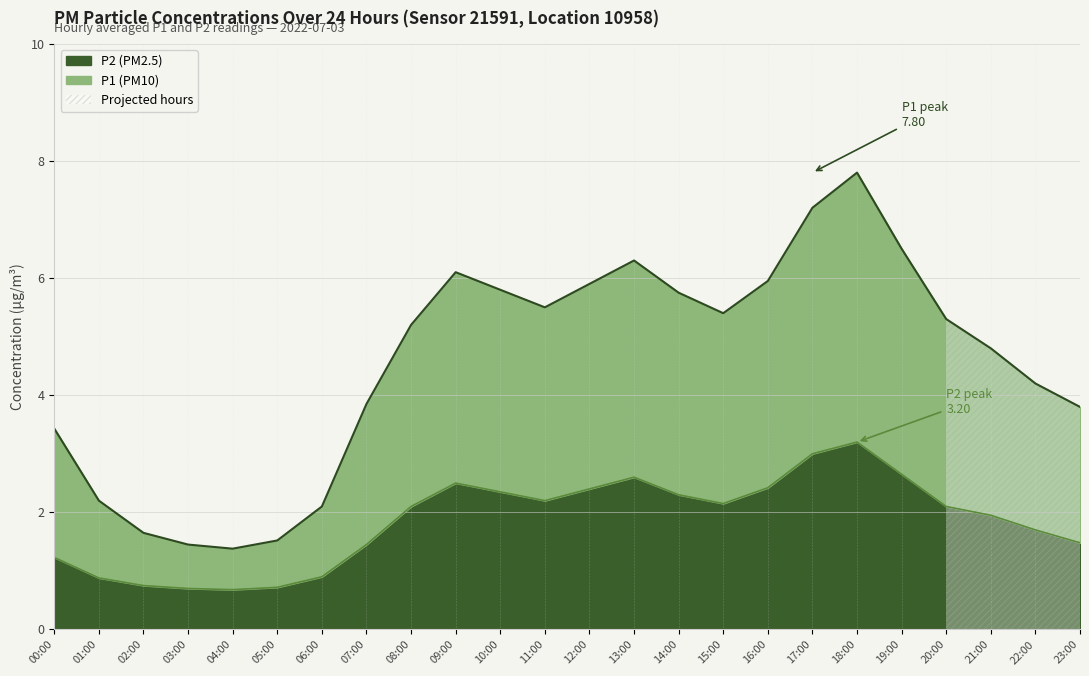

True or false: P1 and P2 intersect in this chart.

False